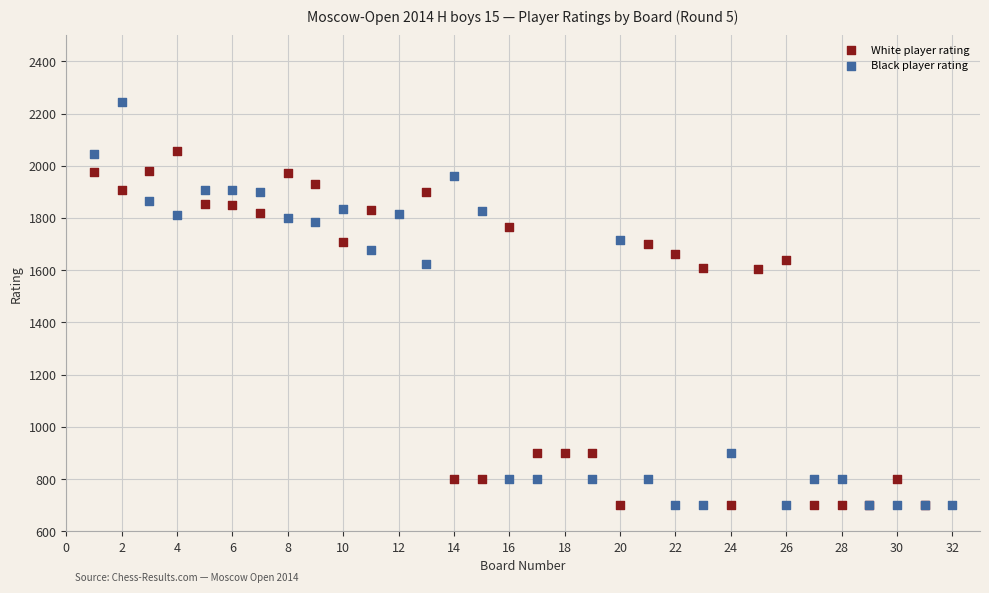

Which series reaches the maximum Y coordinate?

Black player rating